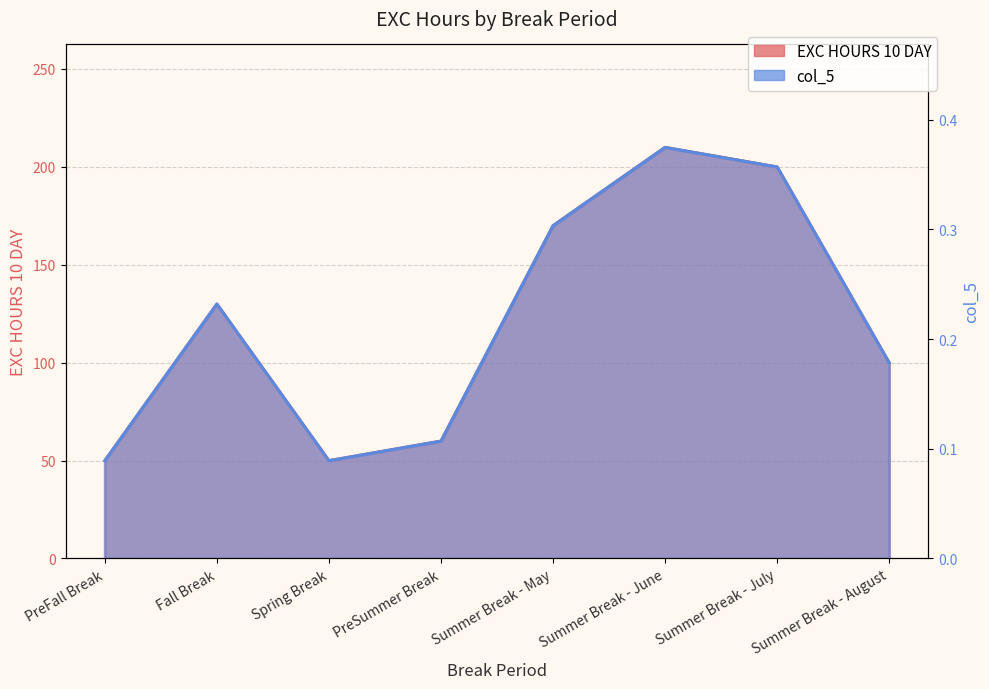

The value of EXC HOURS 10 DAY at Spring Break is 0.2. True or false?

False